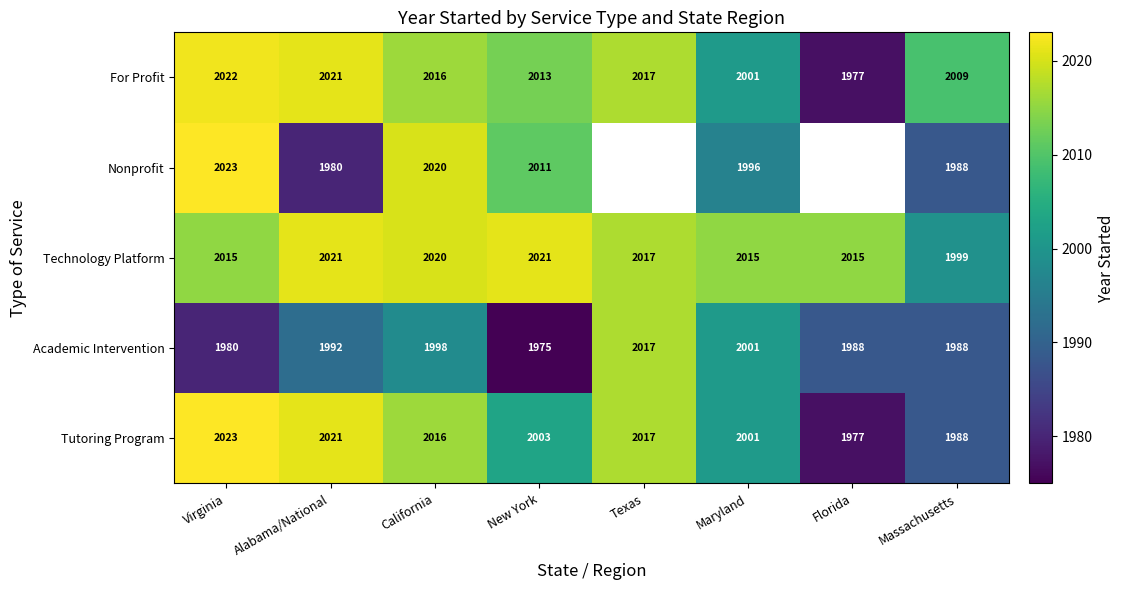

Rank the categories by Tutoring Program value from highest to lowest.

Virginia, Alabama/National, Texas, California, New York, Maryland, Massachusetts, Florida